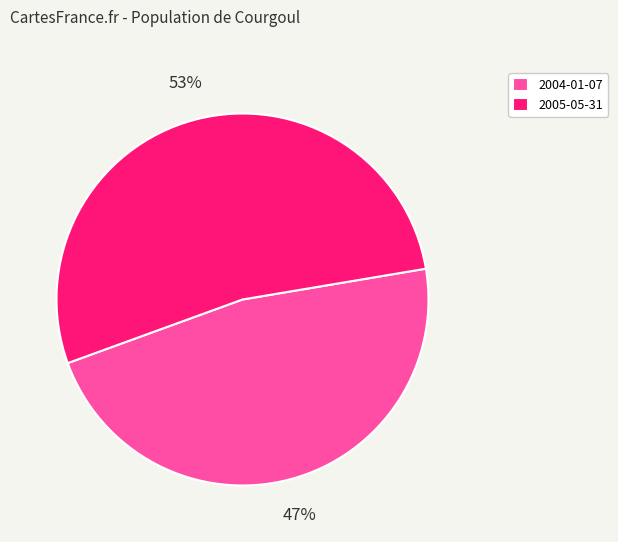

How many segments does this pie chart have?

2